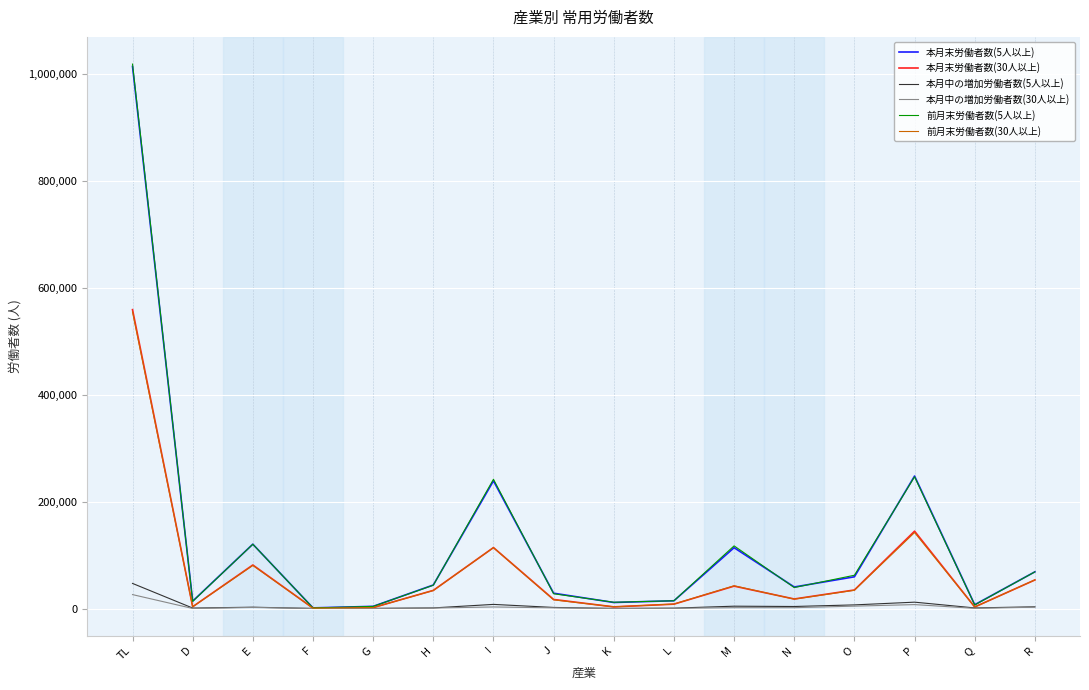

What is the sum of all 本月末労働者数(5人以上) values?

2028461